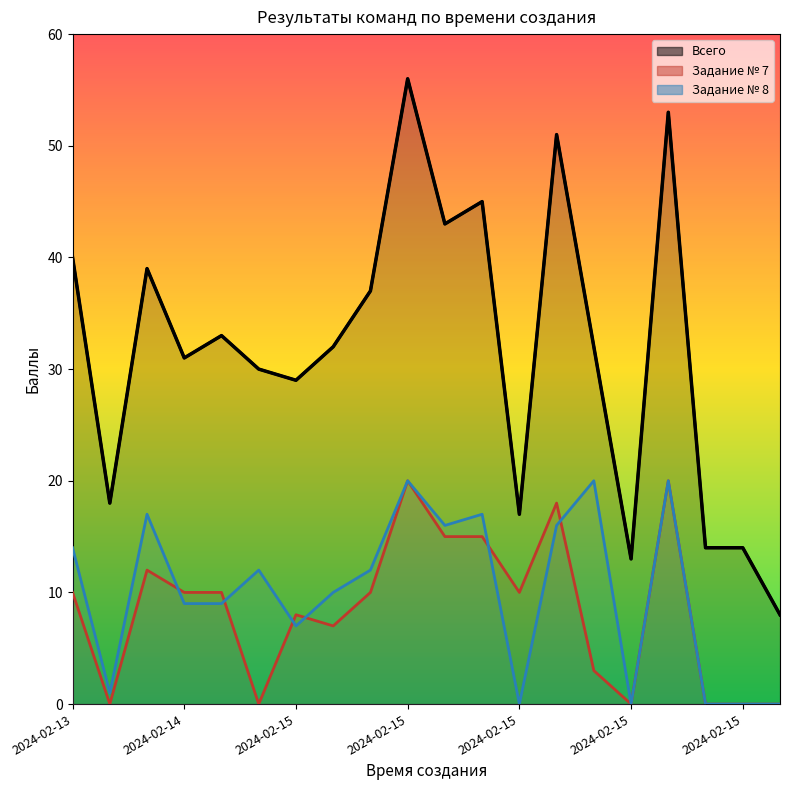

Is it true that the value at 2024-02-15 is 30?

True